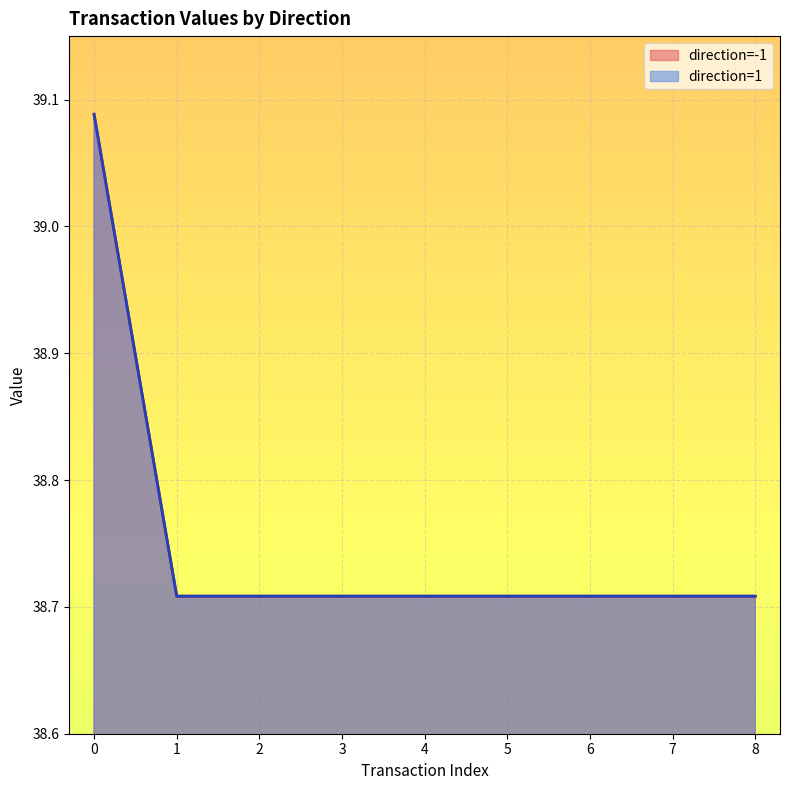

What is the label of the 10th point from the right?

-1